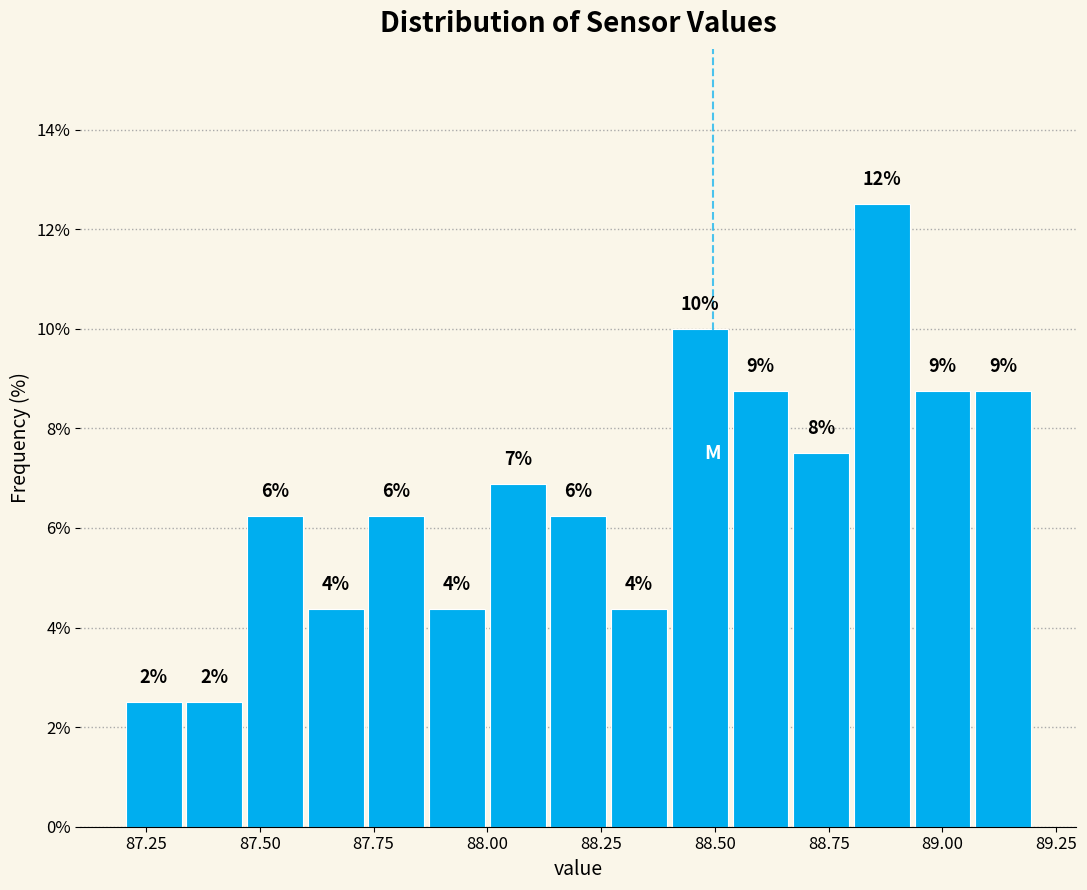

Around what value on the x-axis is the tallest bar? Give the approximate position of its centre, as read against the axis.

88.85